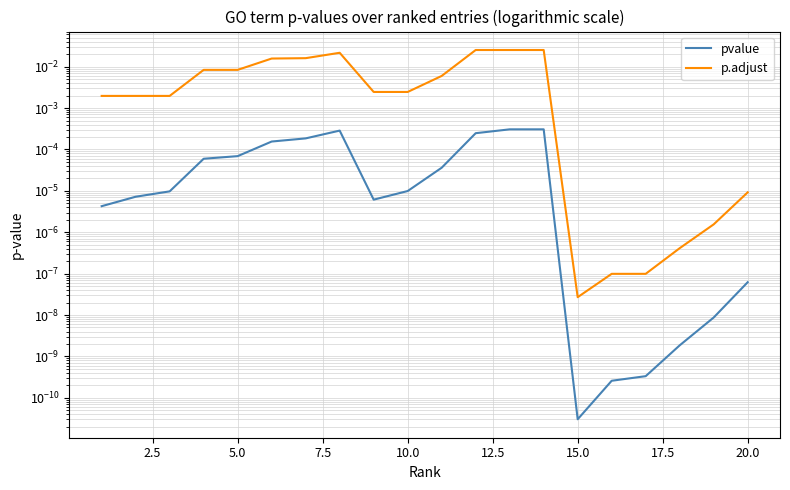

Count the number of data series in this chart.

2